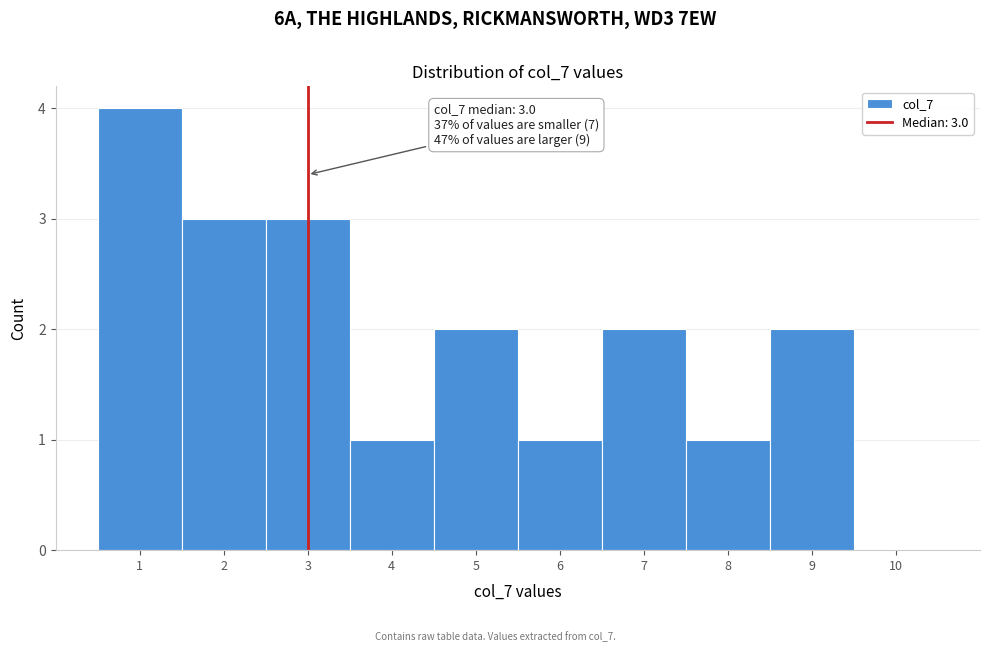

Over which range of the x-axis is the bar tallest?

0.5 to 1.5